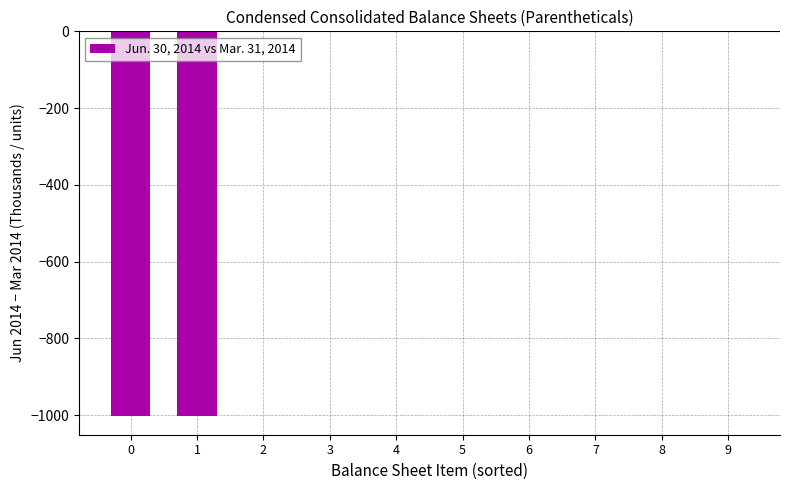

What is the change in value from 1 to 9?

+1001